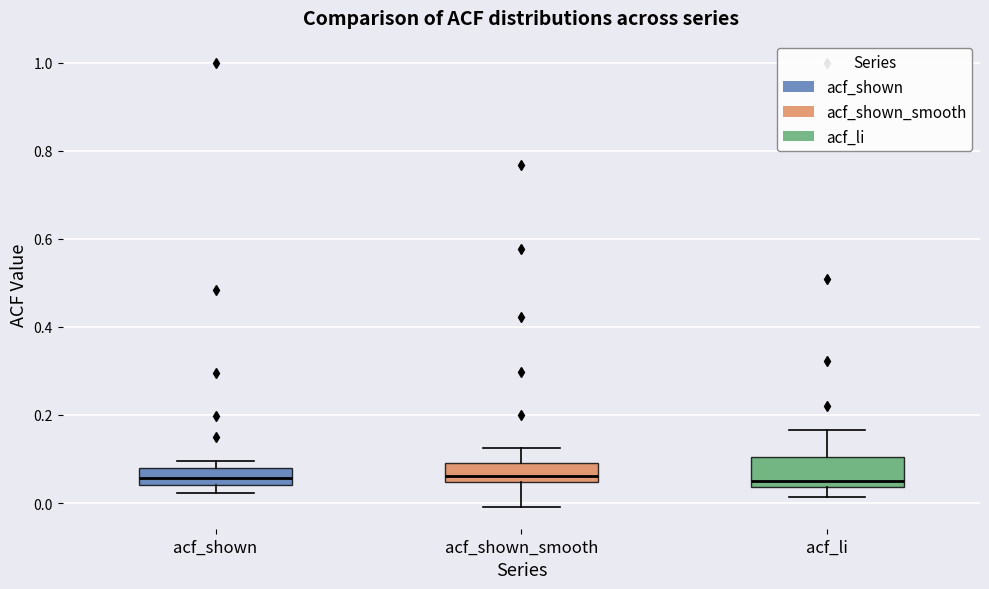

Where is the upper edge of the box for acf_shown_smooth on the y-axis? The values are not printed on the chart, so give them approximately, as read against the axis.

0.10